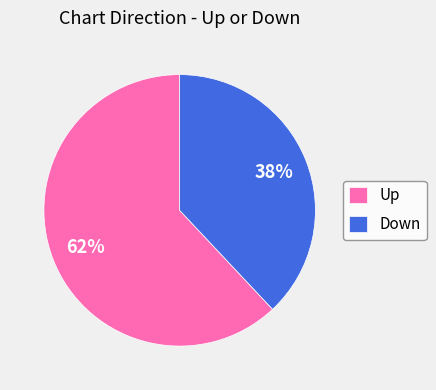

Does Down represent more than half of the total?

No